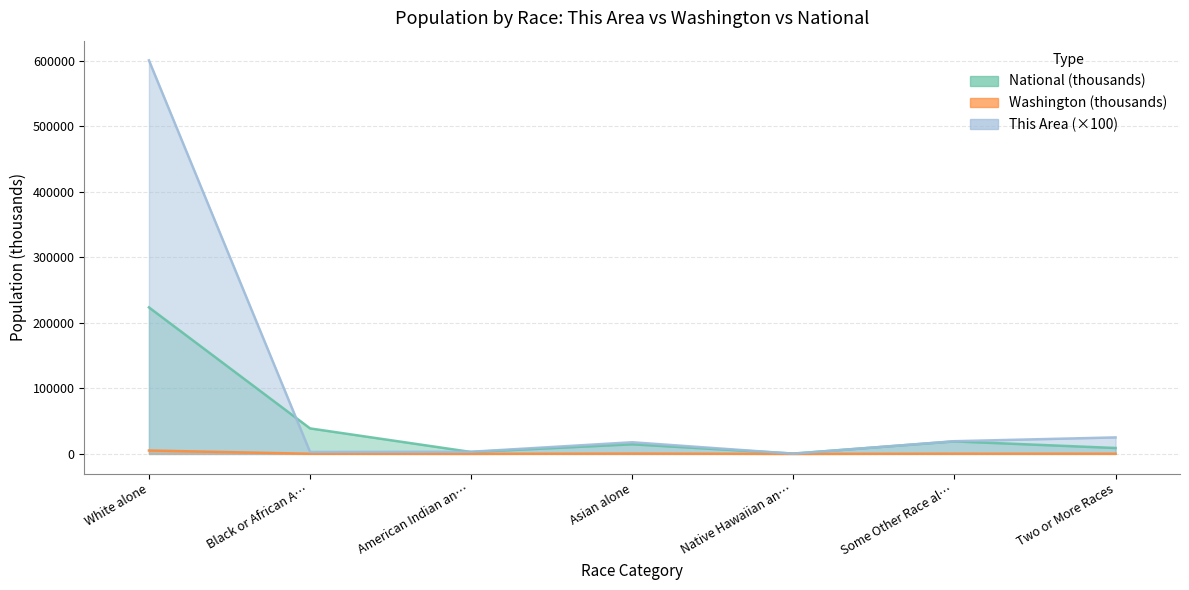

What is the value of the National point at the 6th from the left?

19107.4